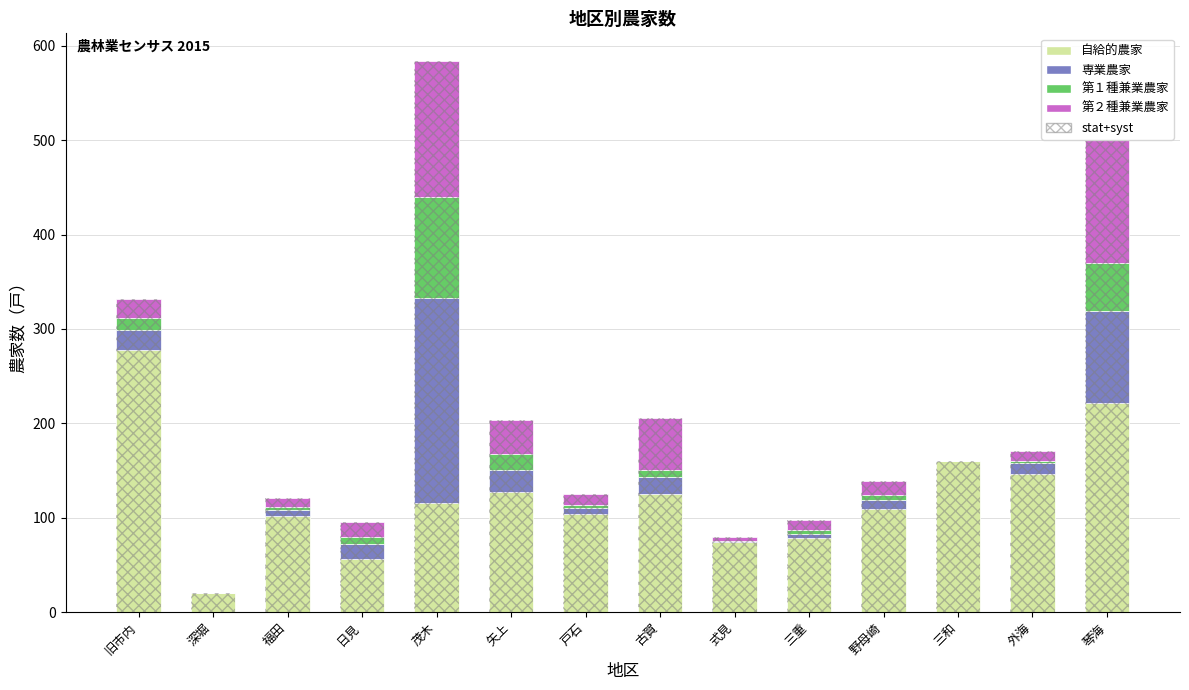

What position from the left is 日見?

4